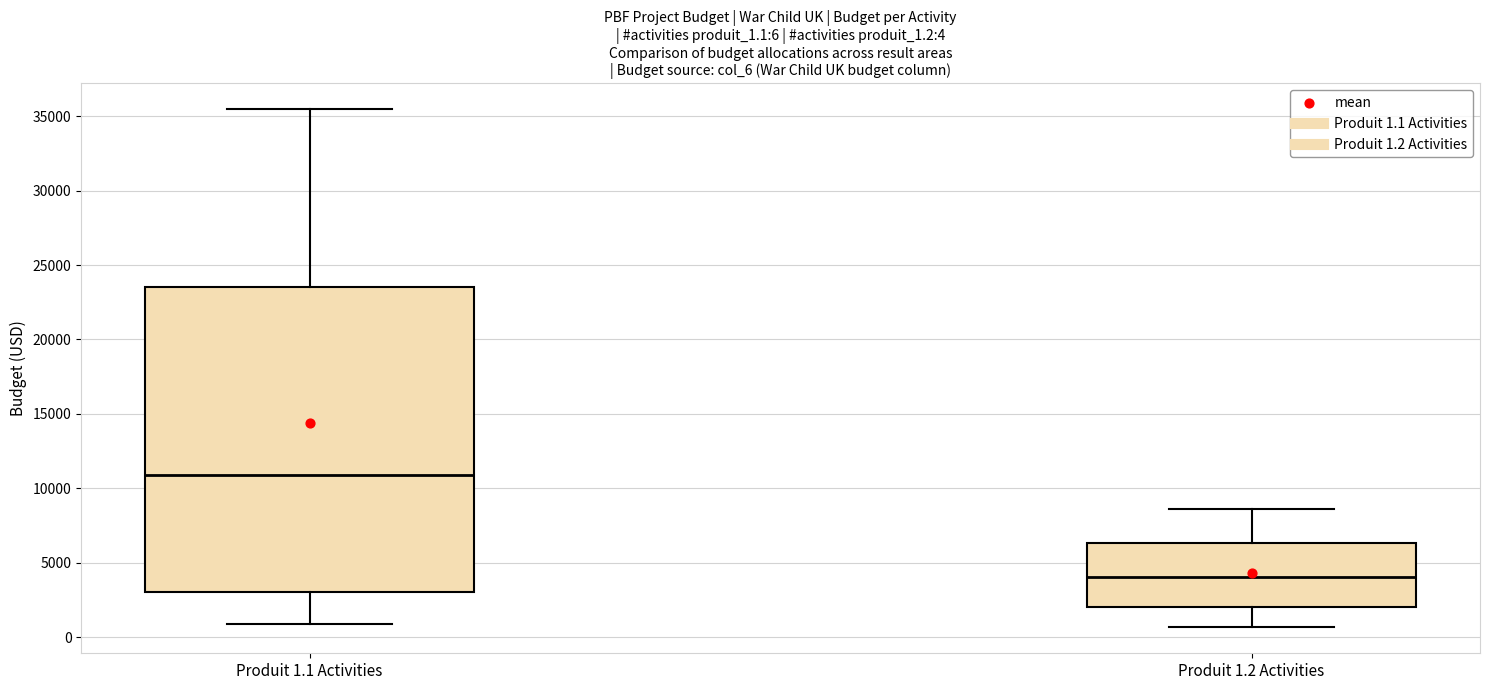

Comparing the boxes themselves (not the whiskers), which one is the tallest?

Produit 1.1 Activities